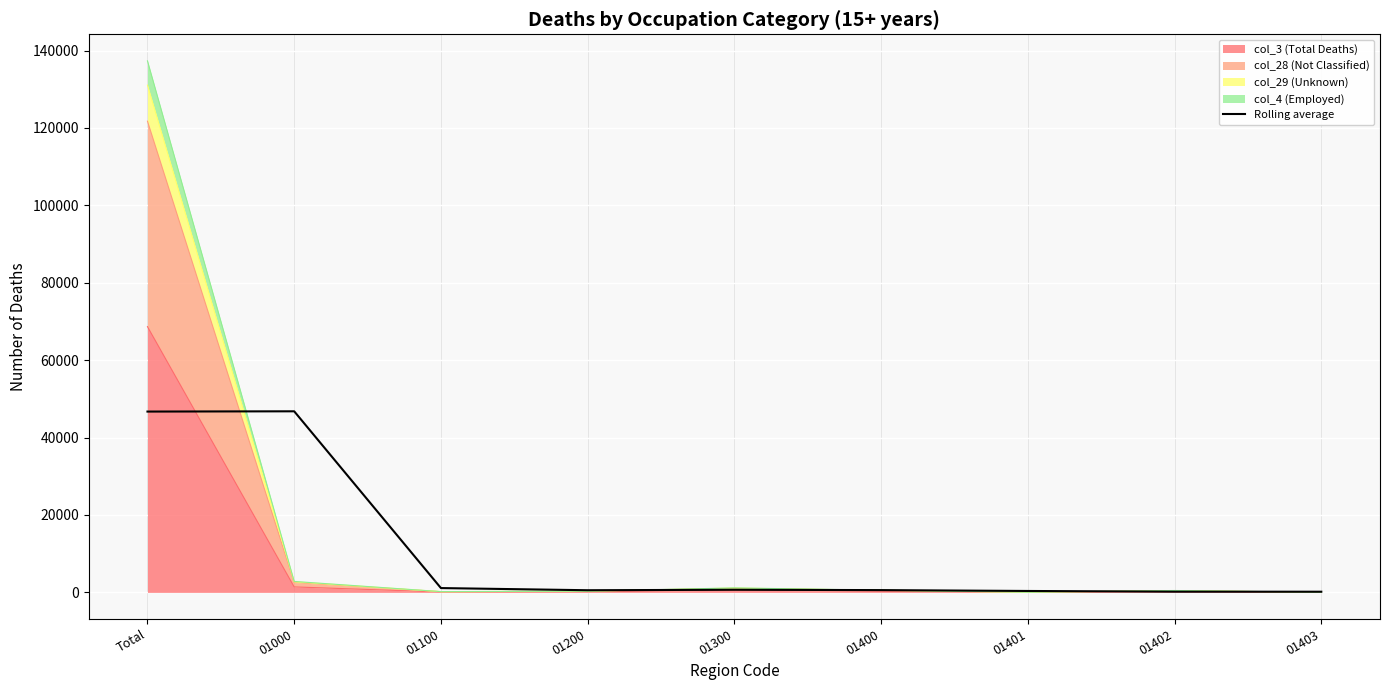

The value at 01100 is 1114.7. True or false?

True